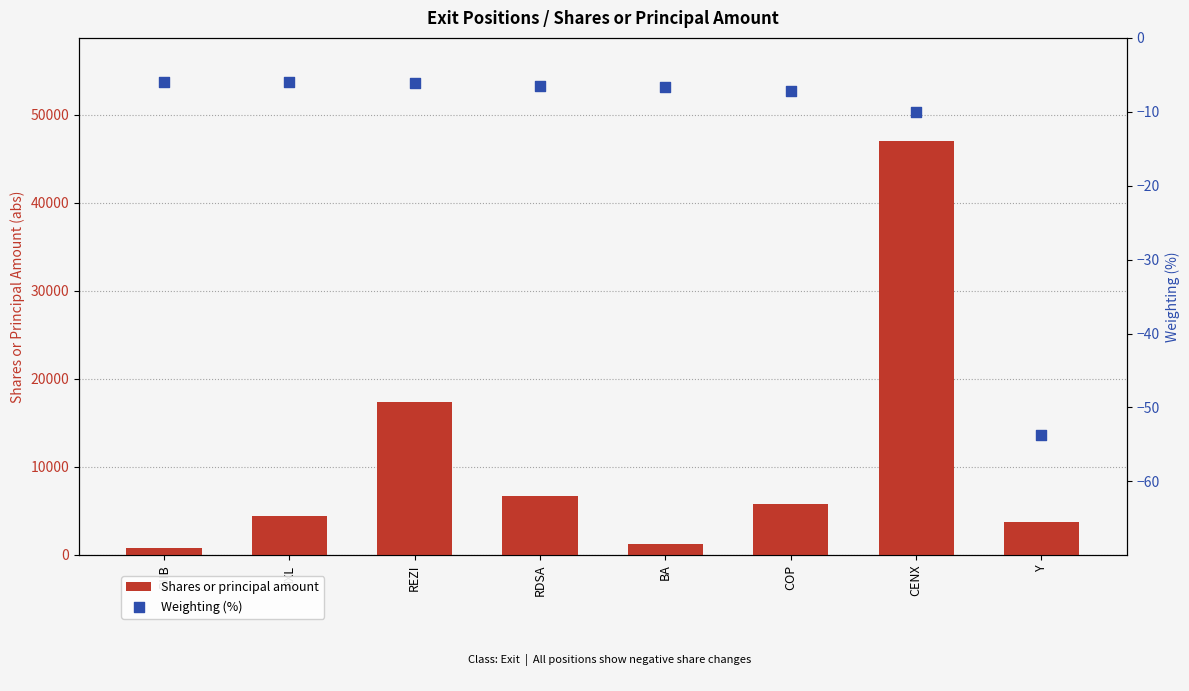

What is the total value across all series at BA?

1234.3